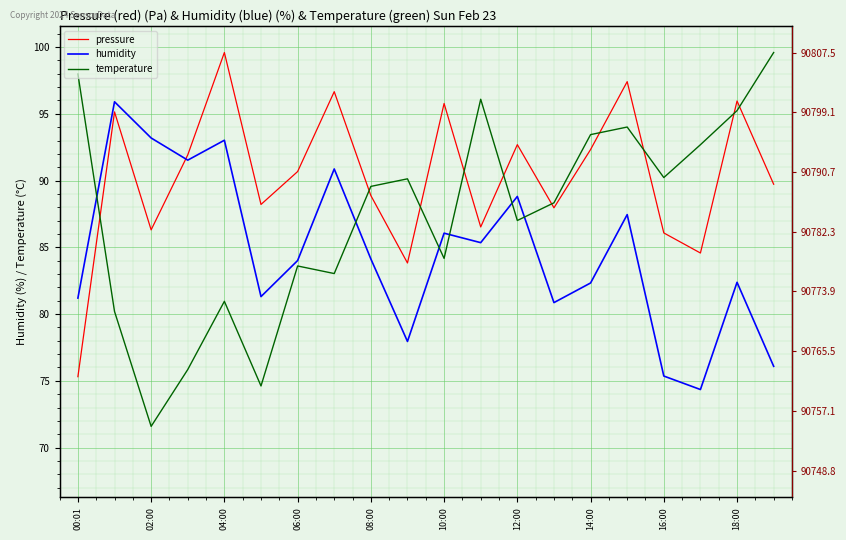

Reading left to right, list all the values displayed in this chart.

pressure: 75.3	95.1	86.3	91.9	99.6	88.2	90.7	96.7	88.9	83.8	95.8	86.5	92.7	88.0	92.3	97.4	86.1	84.6	96.0	89.7
humidity: 81.2	95.9	93.2	91.5	93.0	81.3	84.0	90.9	84.1	78.0	86.1	85.3	88.8	80.9	82.3	87.5	75.4	74.3	82.4	76.1
temperature: 98.0	80.2	71.6	75.8	81.0	74.6	83.6	83.0	89.6	90.1	84.2	96.1	87.0	88.3	93.4	94.0	90.2	92.7	95.2	99.6